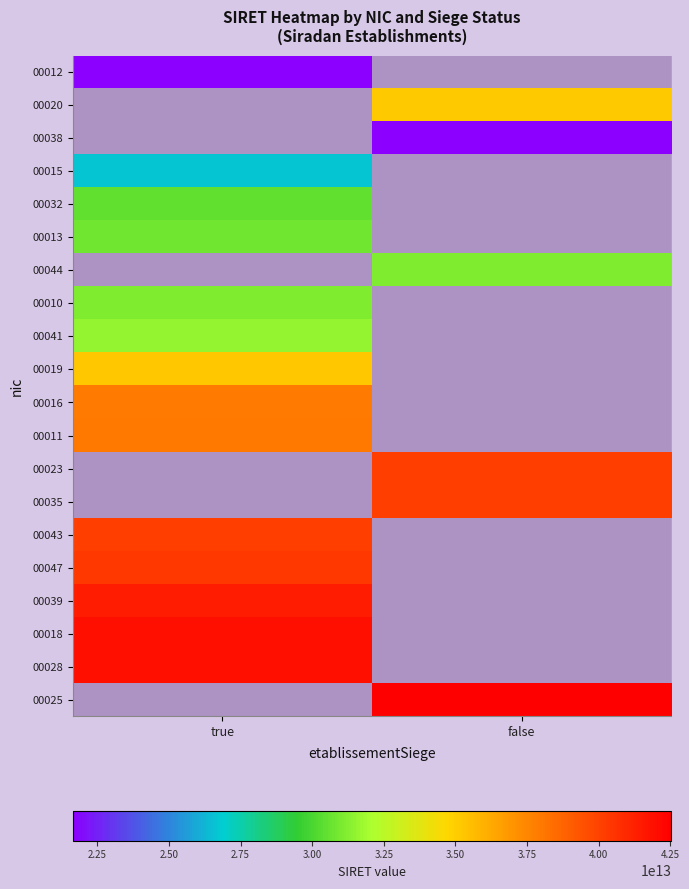

What is the highest value of the 00010 series?

31178442500010.0